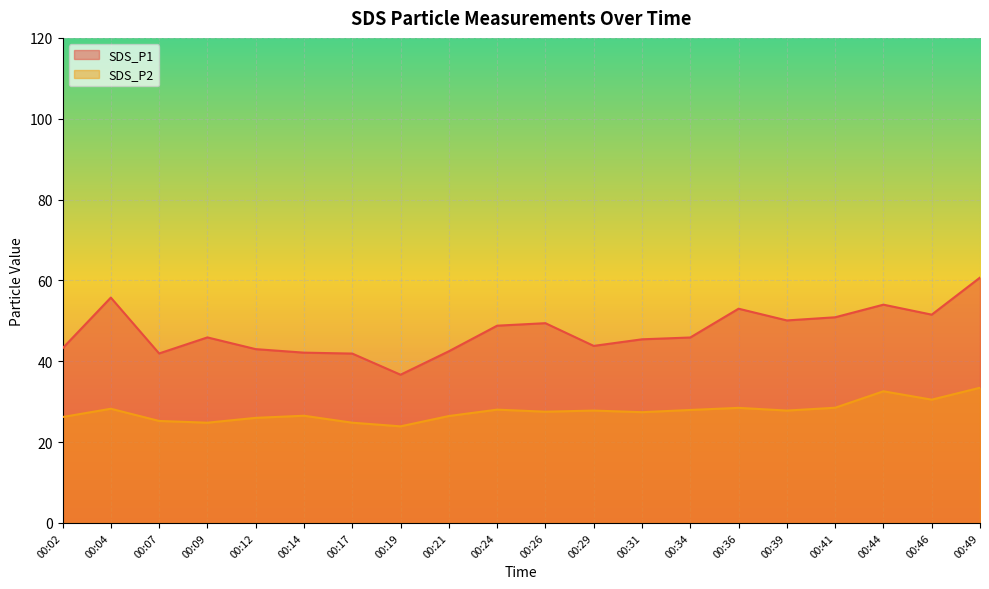

What is the total value across all series at 00:02?

69.4